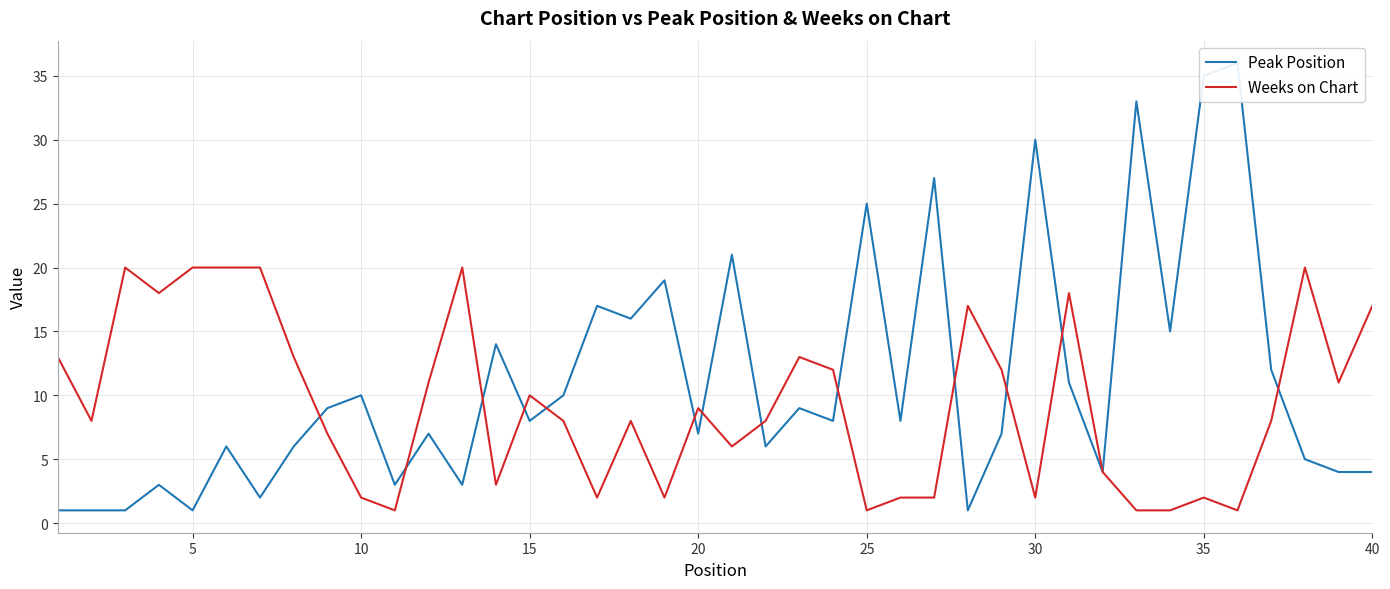

Reading left to right, what are all the values shown in this chart?

Peak Position: 1	1	1	3	1	6	2	6	9	10	3	7	3	14	8	10	17	16	19	7	21	6	9	8	25	8	27	1	7	30	11	4	33	15	35	36	12	5	4	4
Weeks on Chart: 13	8	20	18	20	20	20	13	7	2	1	11	20	3	10	8	2	8	2	9	6	8	13	12	1	2	2	17	12	2	18	4	1	1	2	1	8	20	11	17